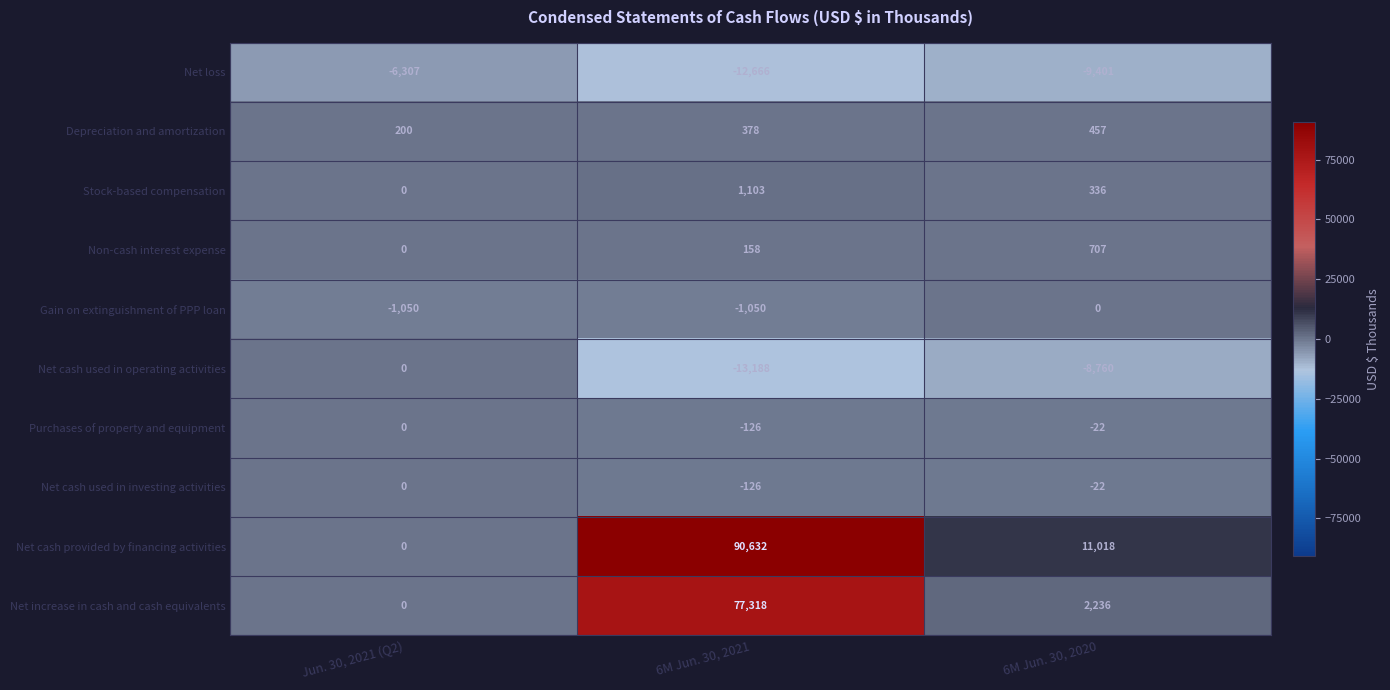

What is the sum of the Net loss values at 6M Jun. 30, 2021 and Jun. 30, 2021 (Q2)?

-18973